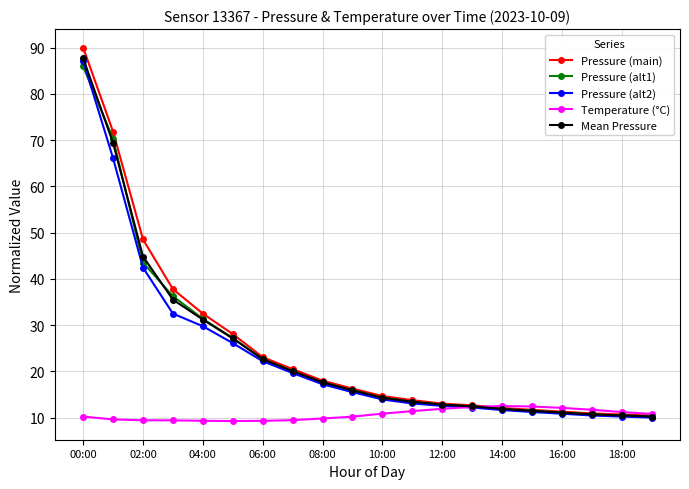

Which series has the largest range (max minus min)?

Pressure (main)